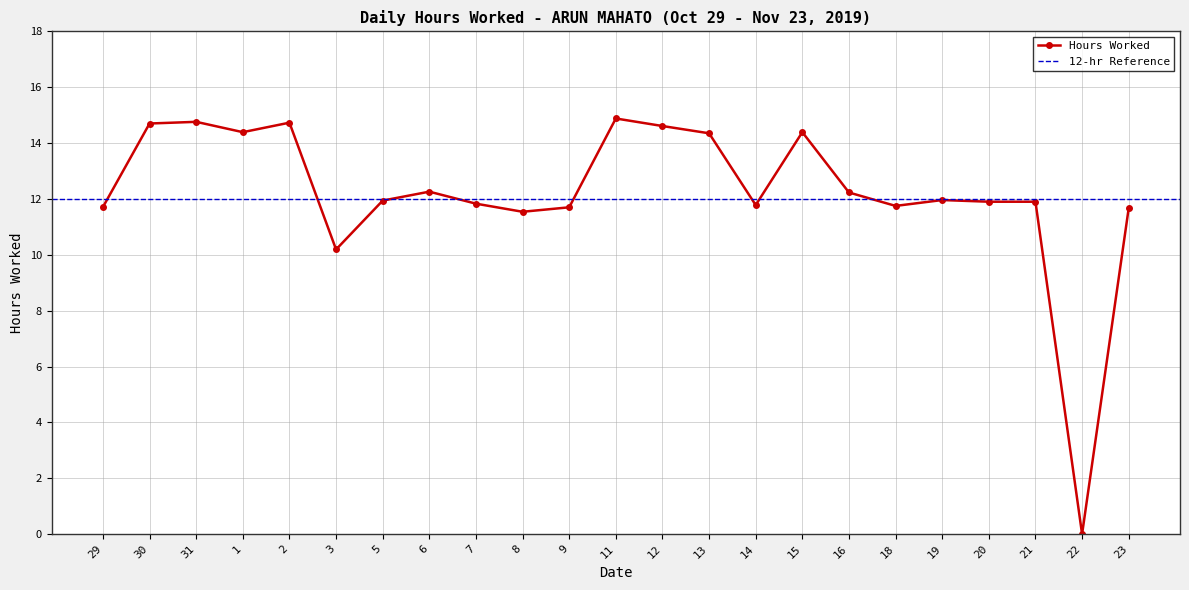

What is the difference between the second highest and second lowest values?

4.6